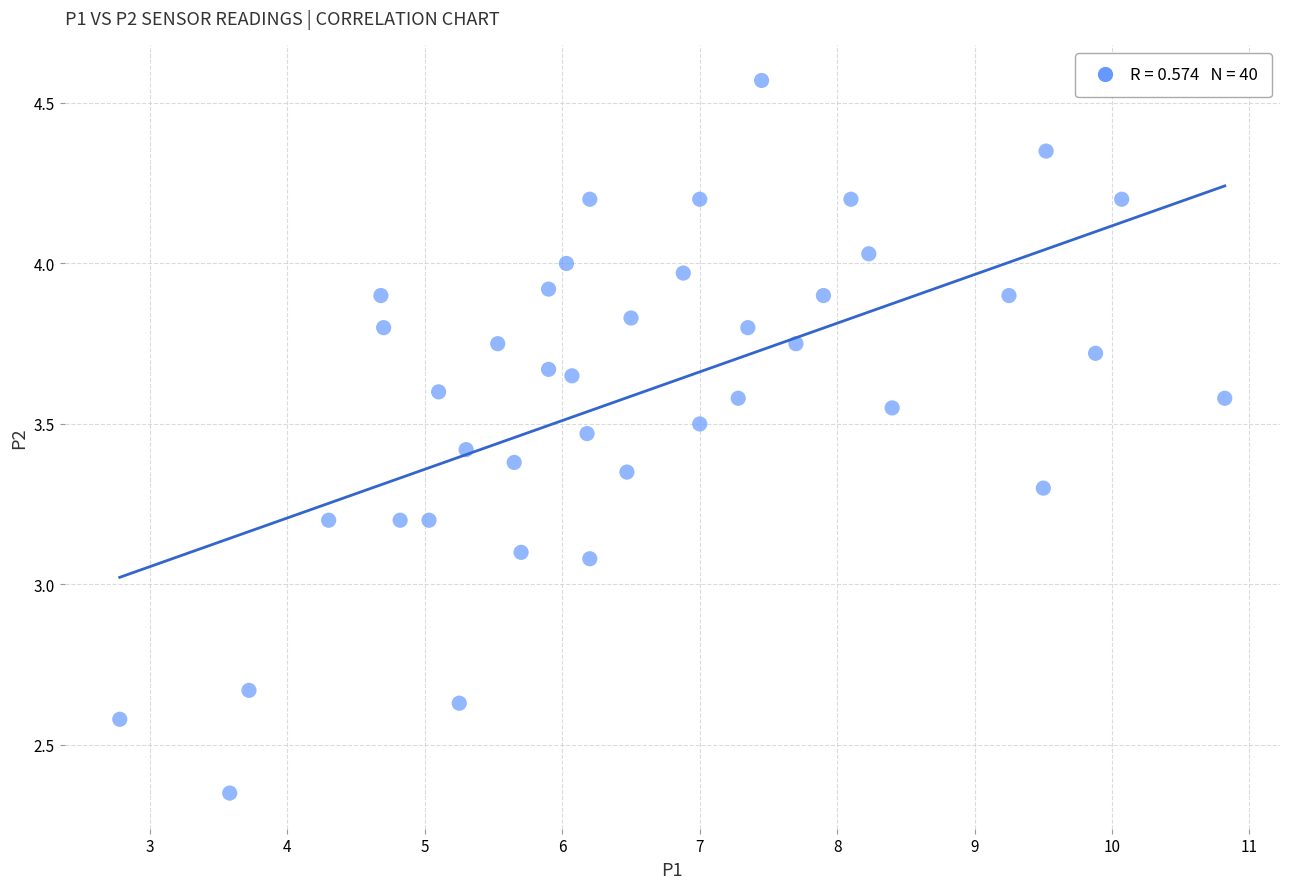

What is the range of X values (max minus min)?

8.0